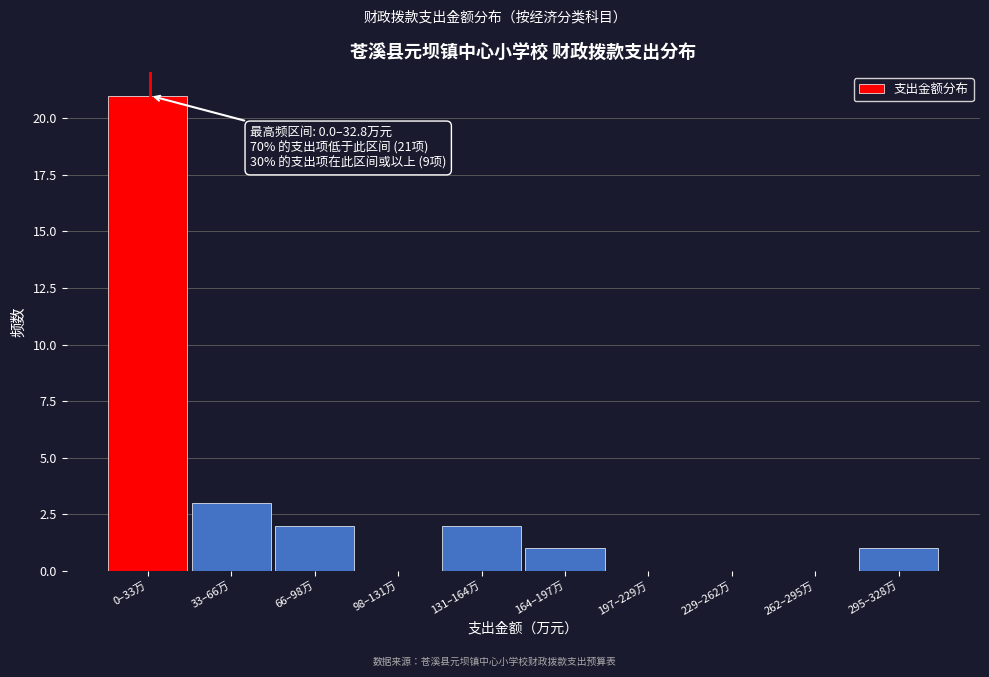

Reading left to right, list all the values displayed in this chart.

0–33万=21	33–66万=3	66–98万=2	98–131万=0	131–164万=2	164–197万=1	197–229万=0	229–262万=0	262–295万=0	295–328万=1